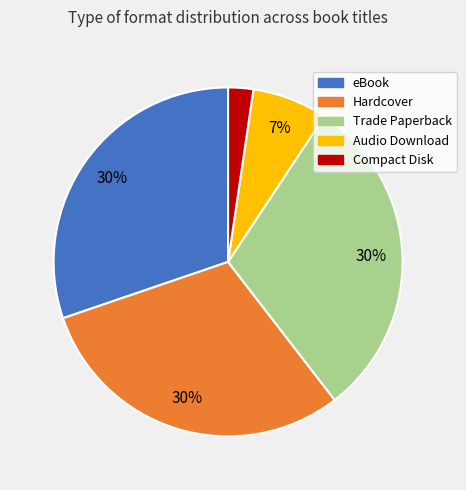

Is it true that Compact Disk is 2% of the pie?

True